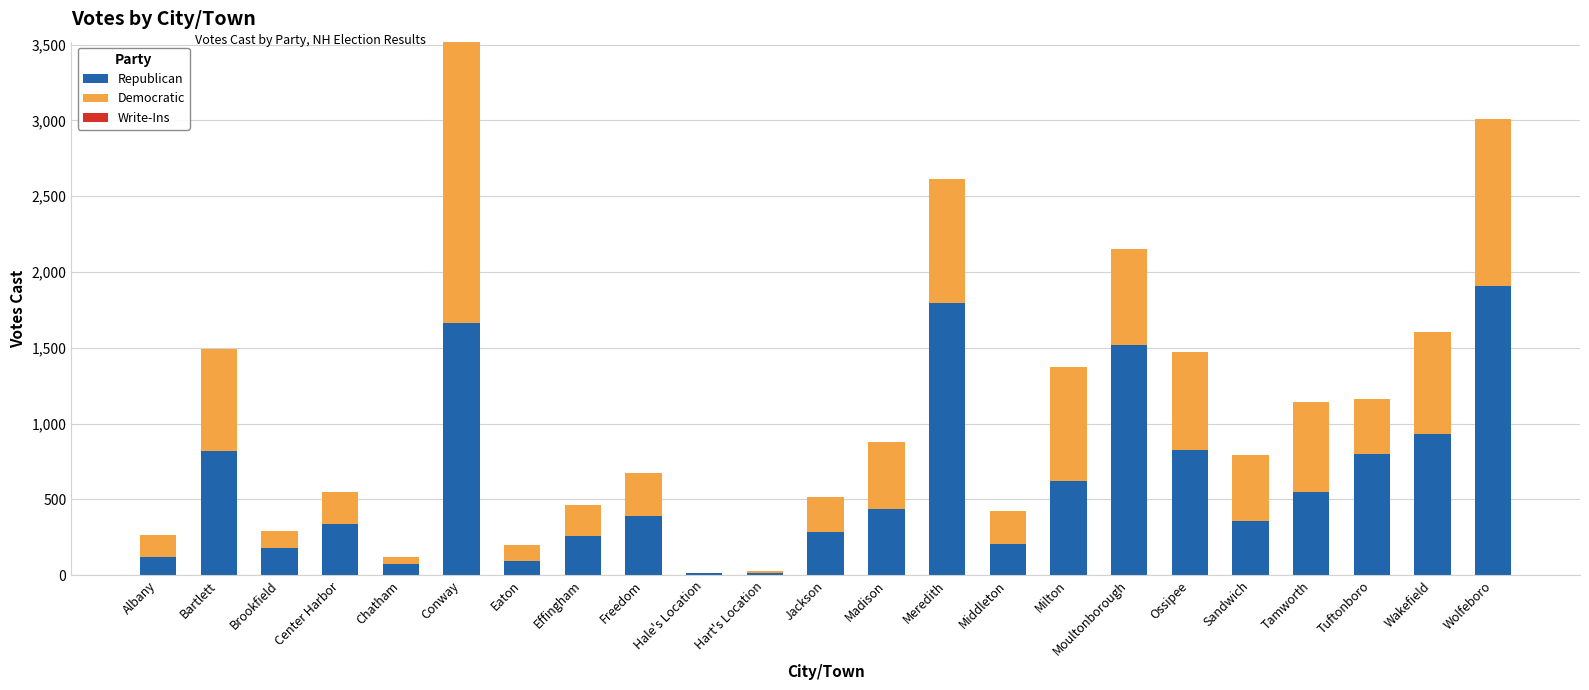

At which label does Republican reach its peak?

Wolfeboro